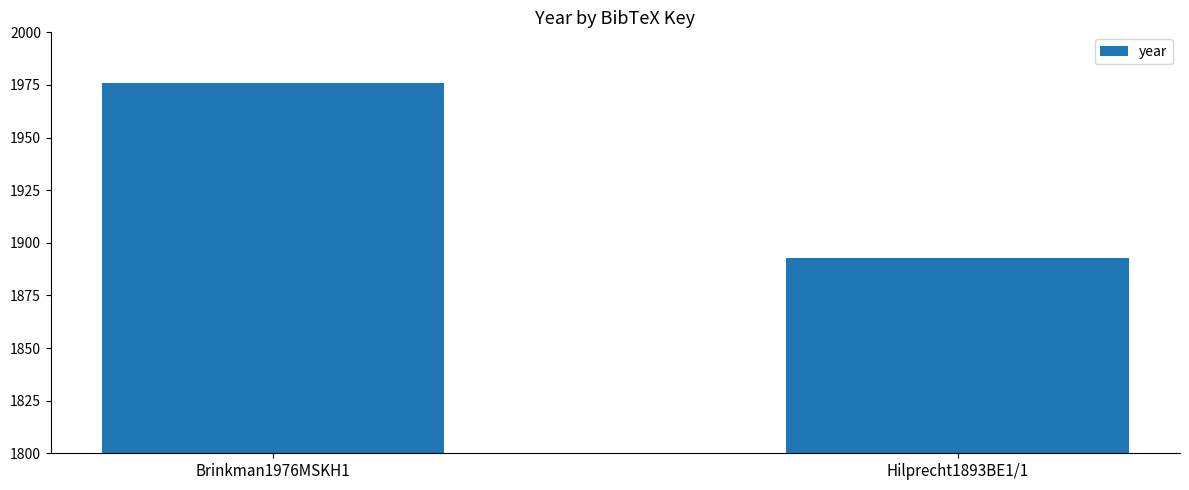

Which has a higher value, Hilprecht1893BE1/1 or Brinkman1976MSKH1?

Brinkman1976MSKH1